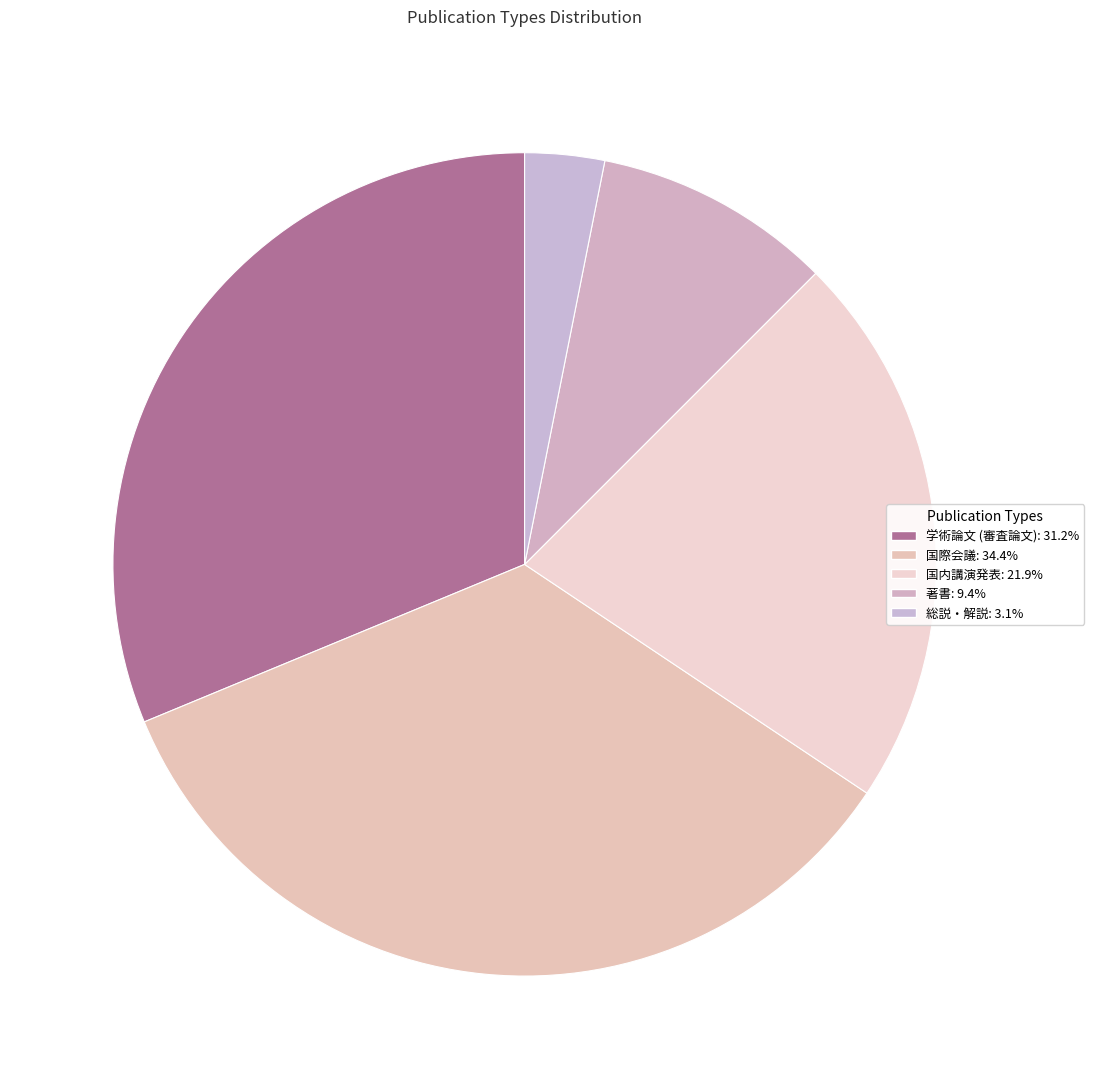

Is 著書 the majority of the pie?

No